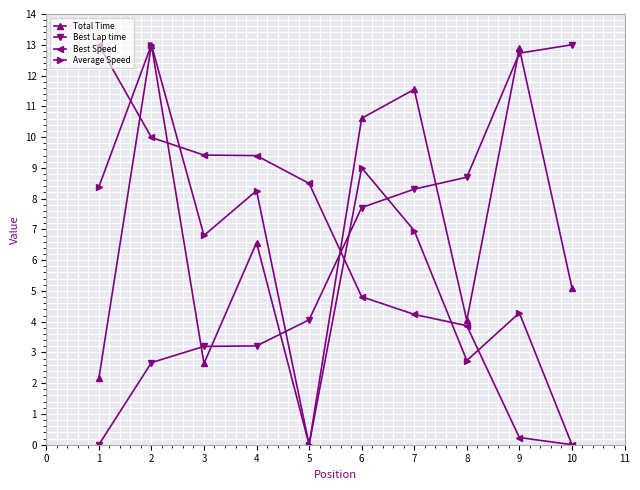

At which category does Average Speed reach its first local valley?

3